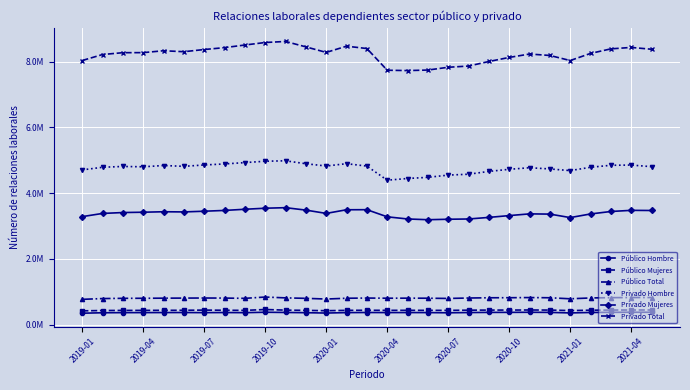

Where is Privado Total nearest to the value 8?

20